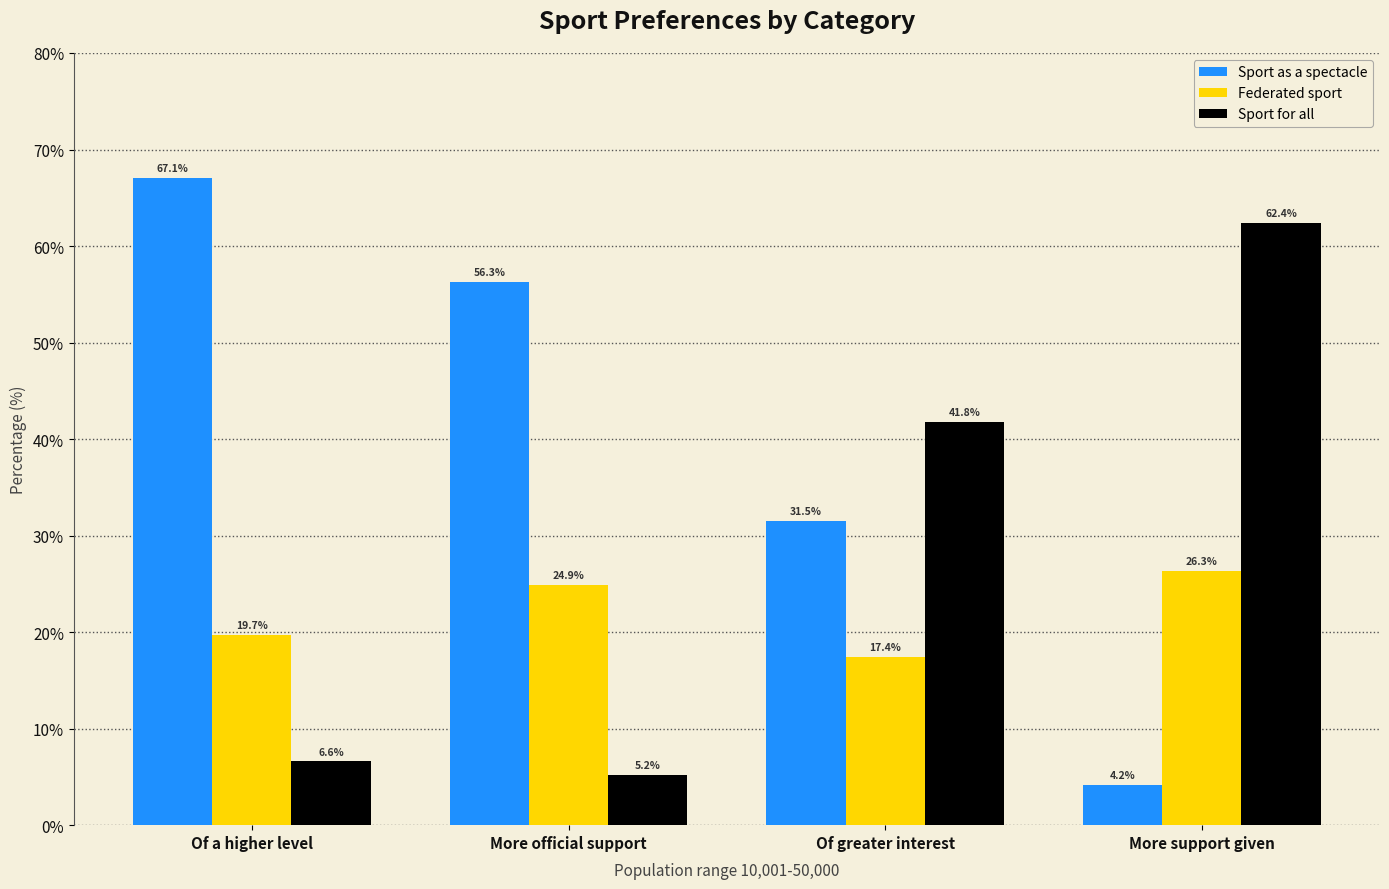

Reading left to right, what are all the values shown in this chart?

Sport as a spectacle: 67.1	56.3	31.5	4.2
Federated sport: 19.7	24.9	17.4	26.3
Sport for all: 6.6	5.2	41.8	62.4